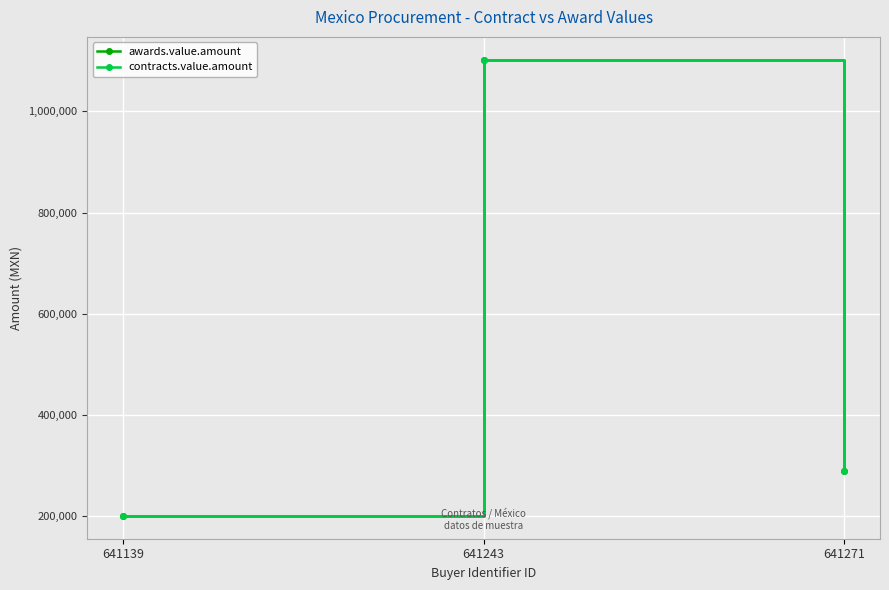

Reading left to right, list all the values displayed in this chart.

awards.value.amount: 641139=200642.4	641243=1102000.0	641271=288903.6
contracts.value.amount: 641139=200642.4	641243=1102000.0	641271=288903.6